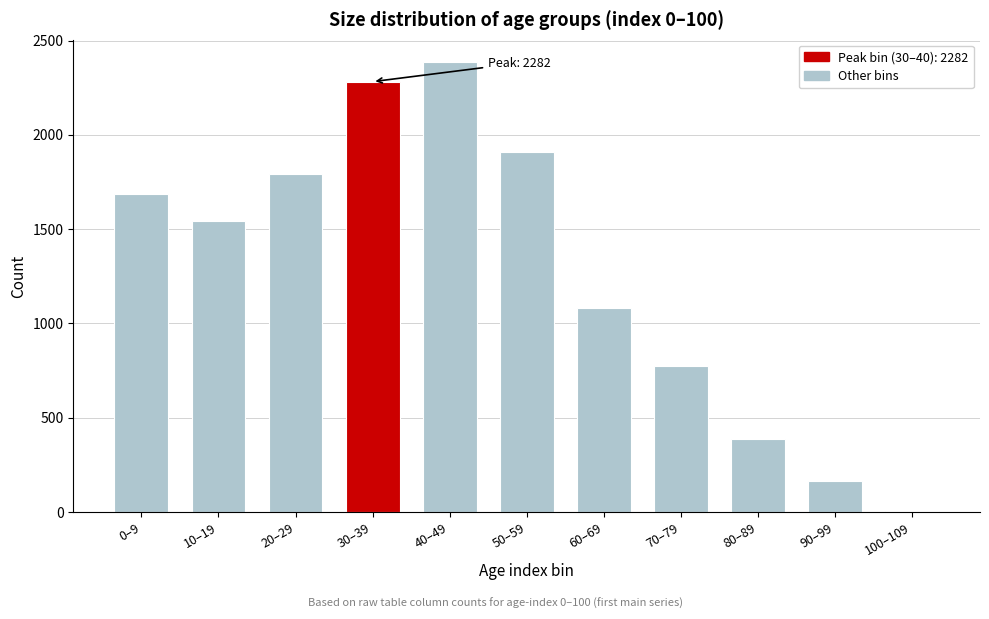

What is the sum of all values?

14010